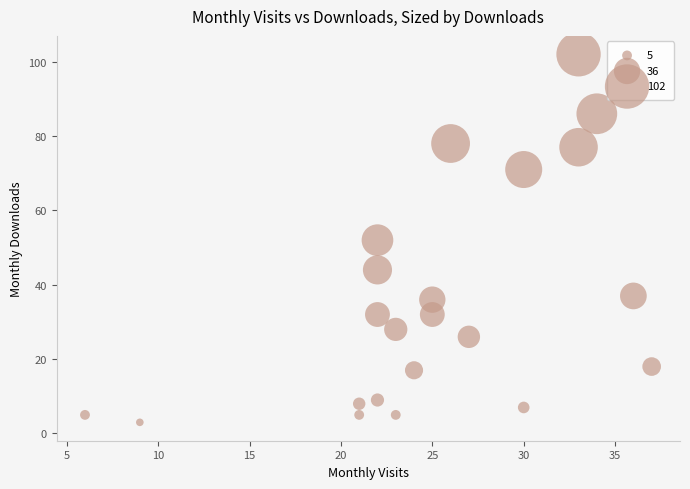

What is the range of X values (max minus min)?

31